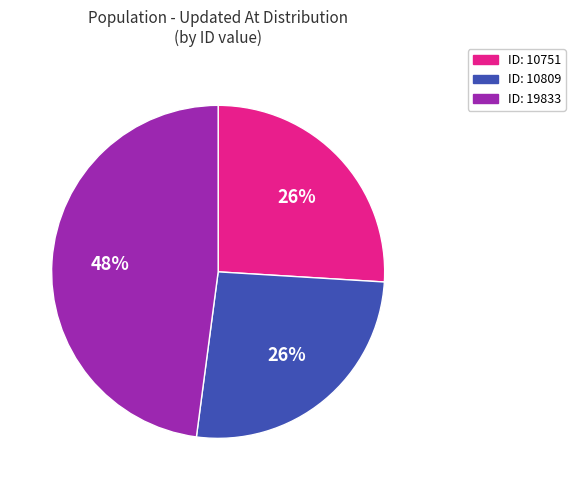

To the nearest percent, what is the difference between the largest and smallest slice percentages?

22%